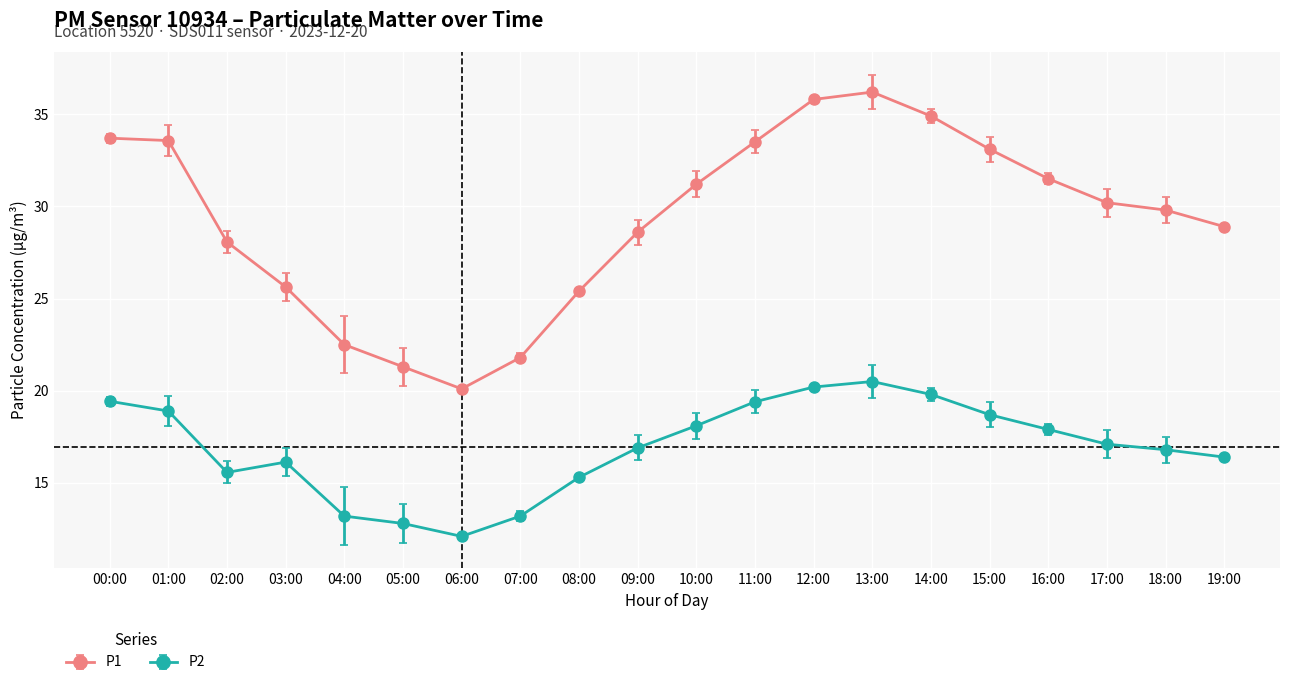

True or false: P1 has more than 2 points higher than both neighbors.

False